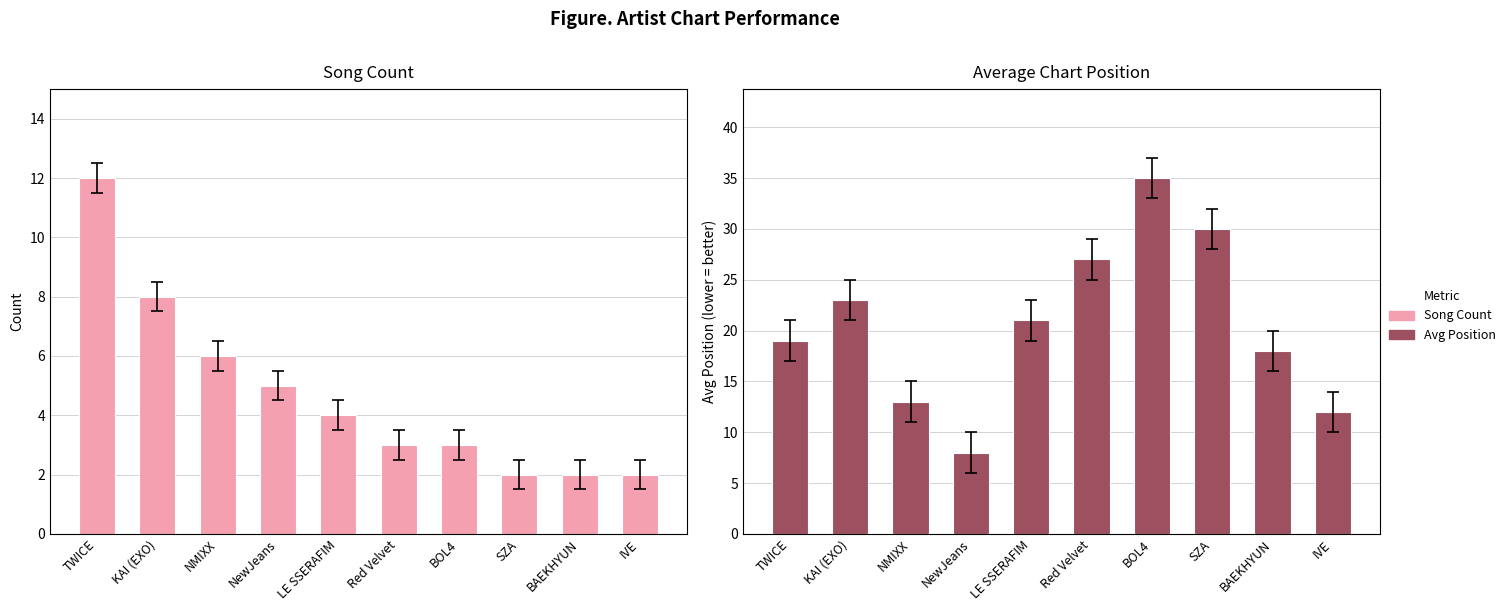

Does the chart contain any negative values?

No